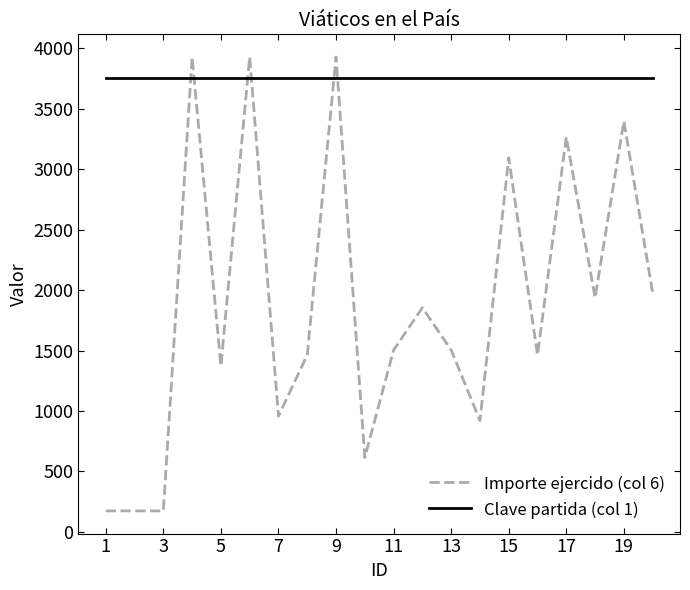

Which series has the largest total across all categories?

Clave partida (col 1)